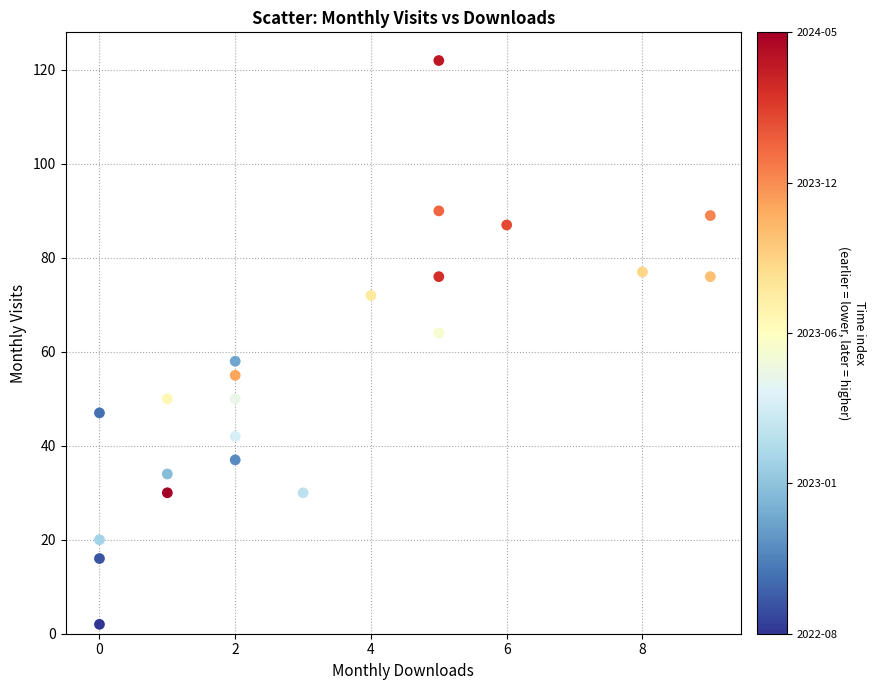

What is the range of Y values (max minus min)?

120